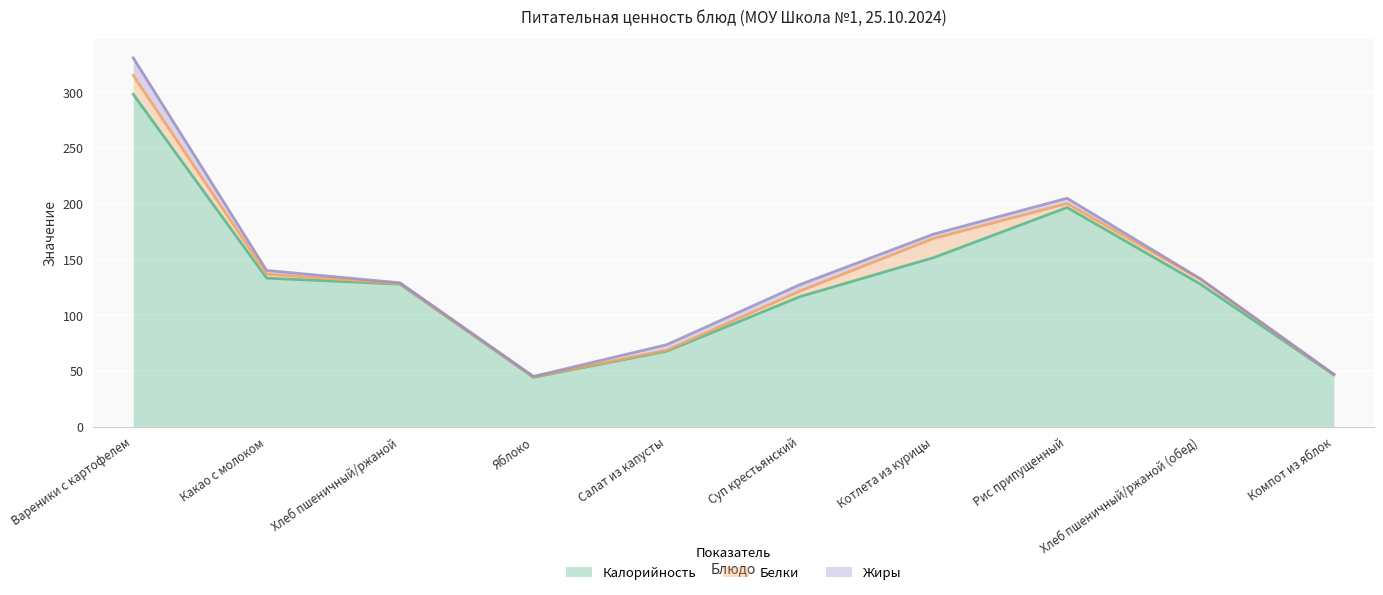

At which category is the sum across all series the highest?

Вареники с картофелем